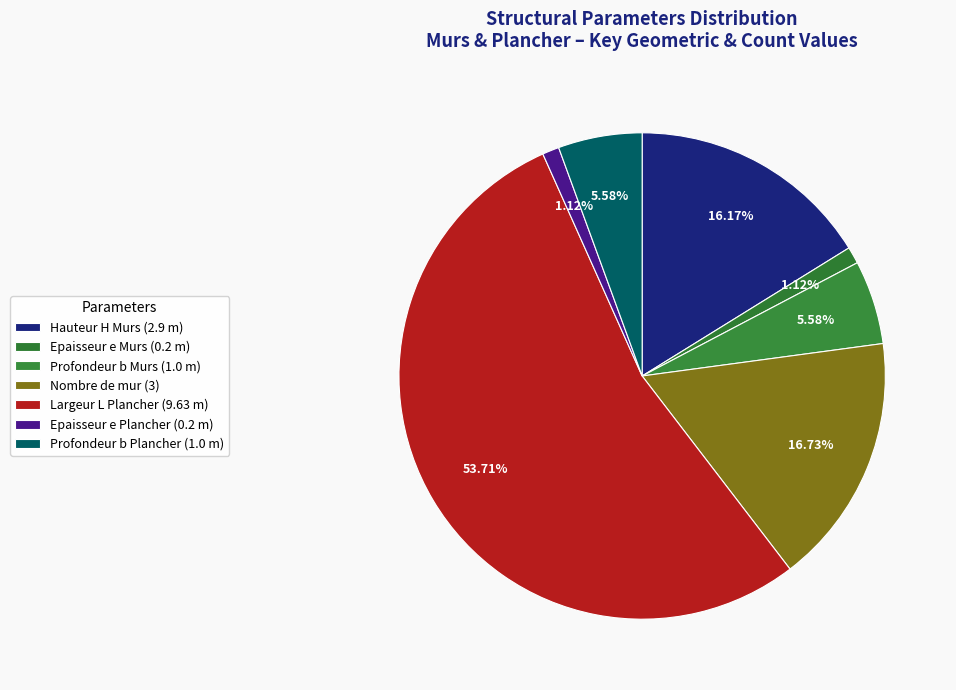

How many slices are in this pie chart?

7